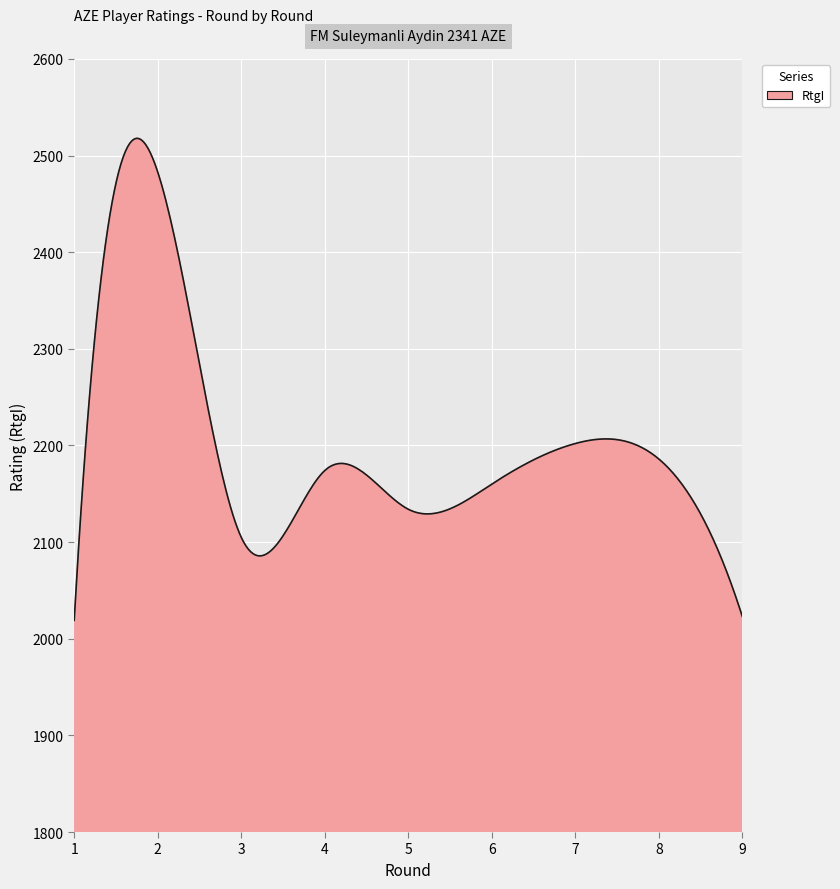

What is the difference between the maximum and minimum values?

498.8